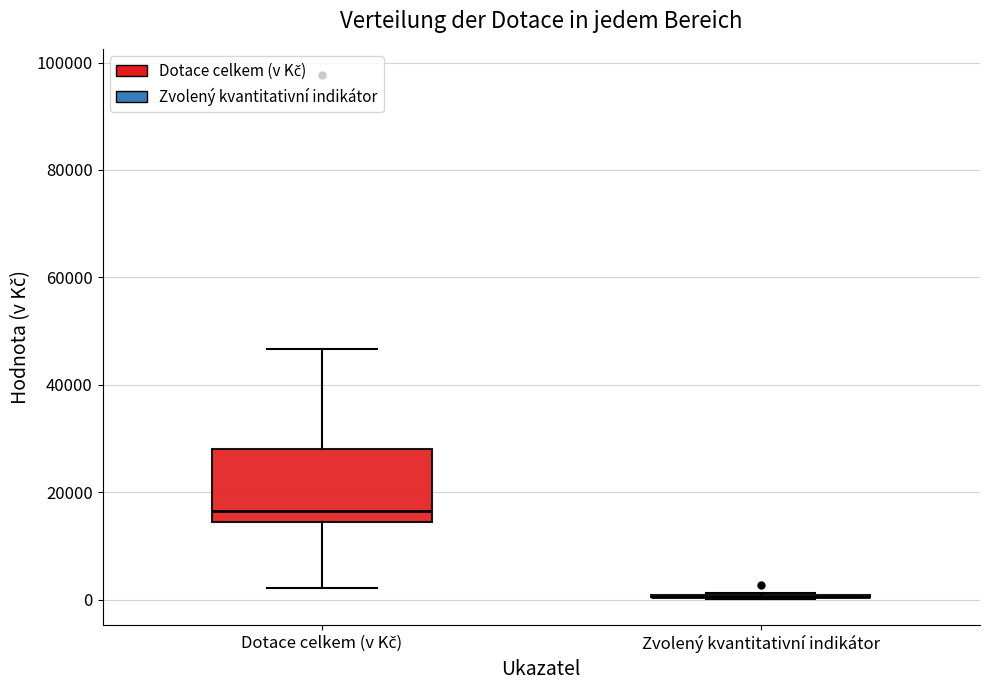

Where is the upper edge of the box for Dotace celkem (v Kč) on the y-axis? The values are not printed on the chart, so give them approximately, as read against the axis.

28000